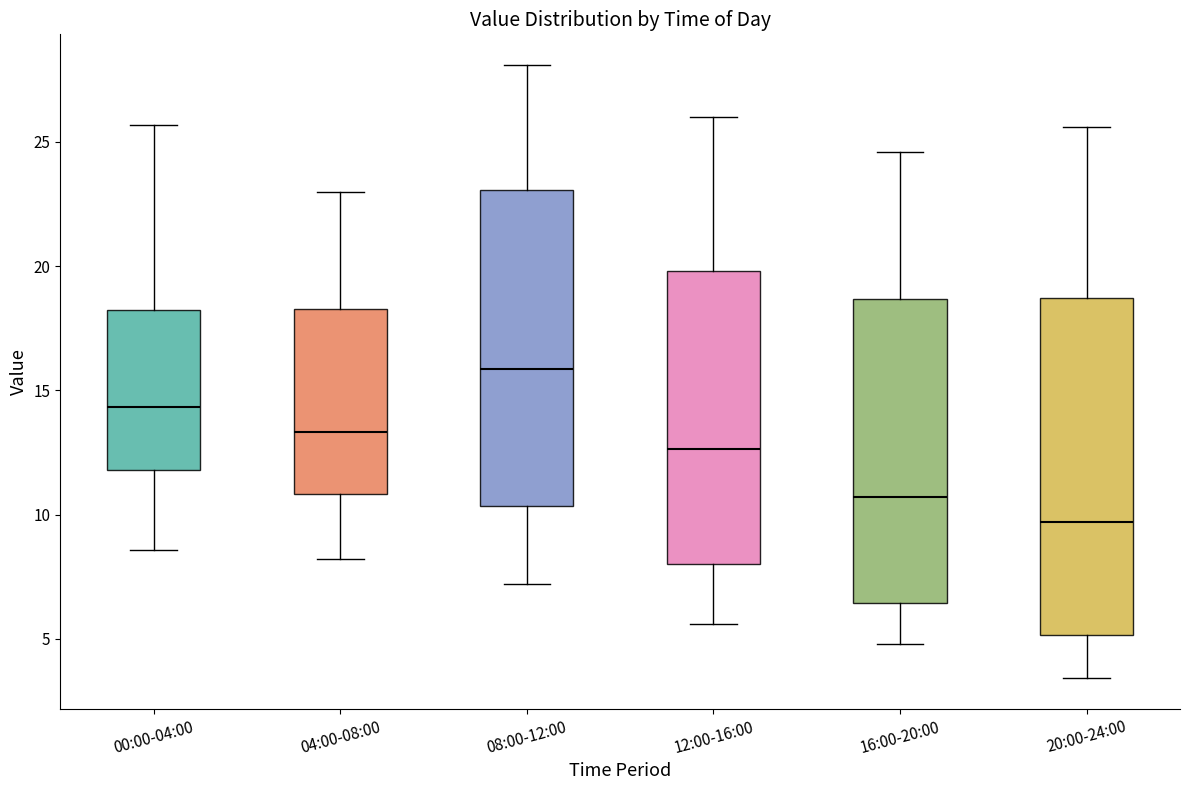

Which box has the highest median line?

08:00-12:00